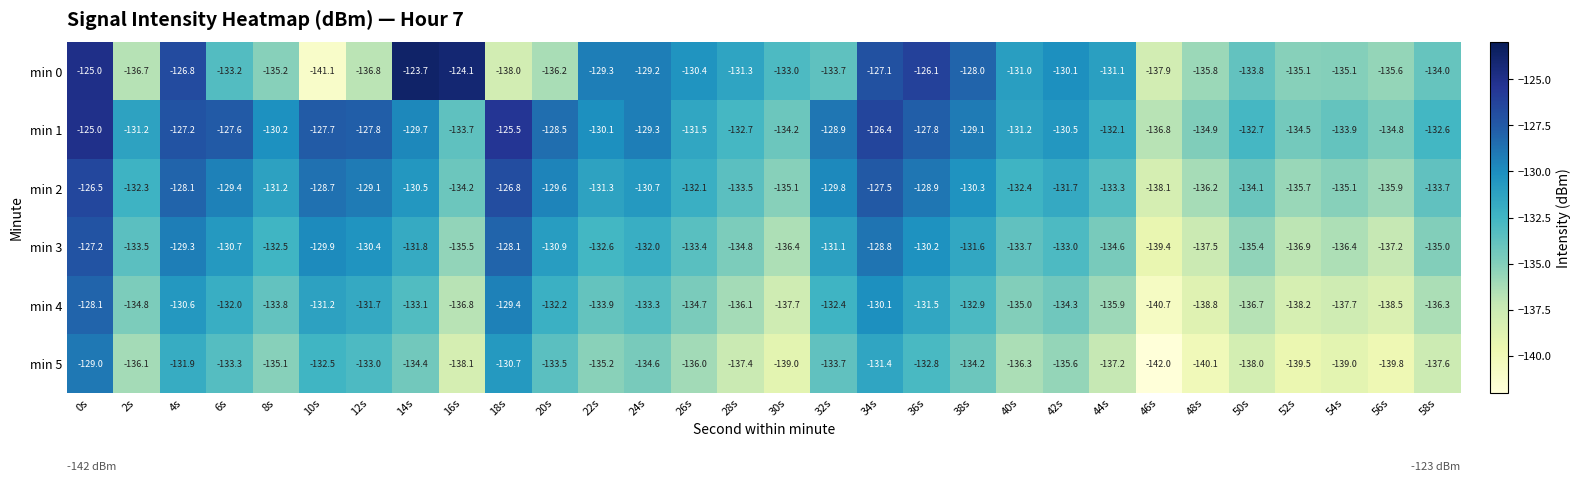

What is the maximum value for min 2?

-126.5